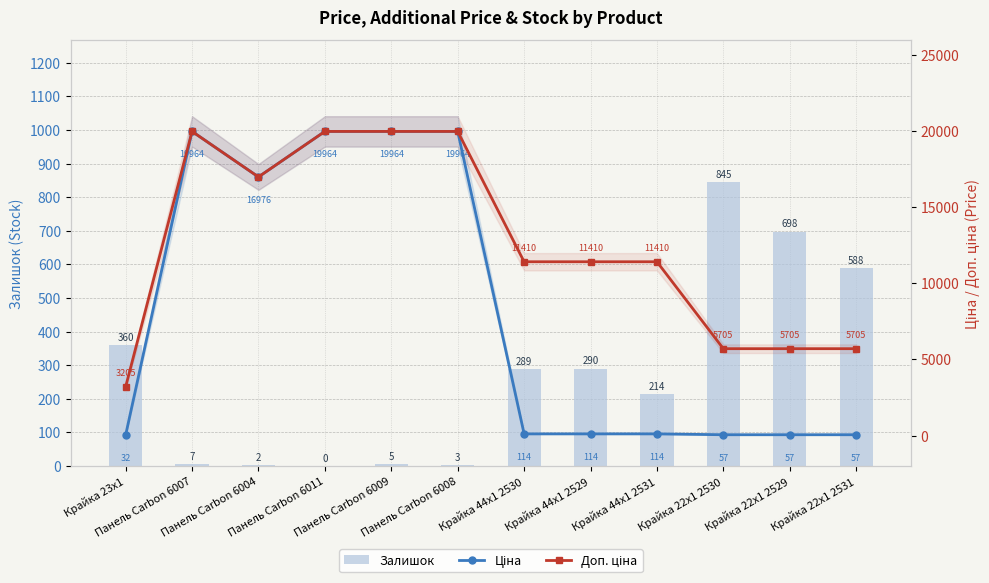

How many values in the Доп. ціна series are below 11410?

4